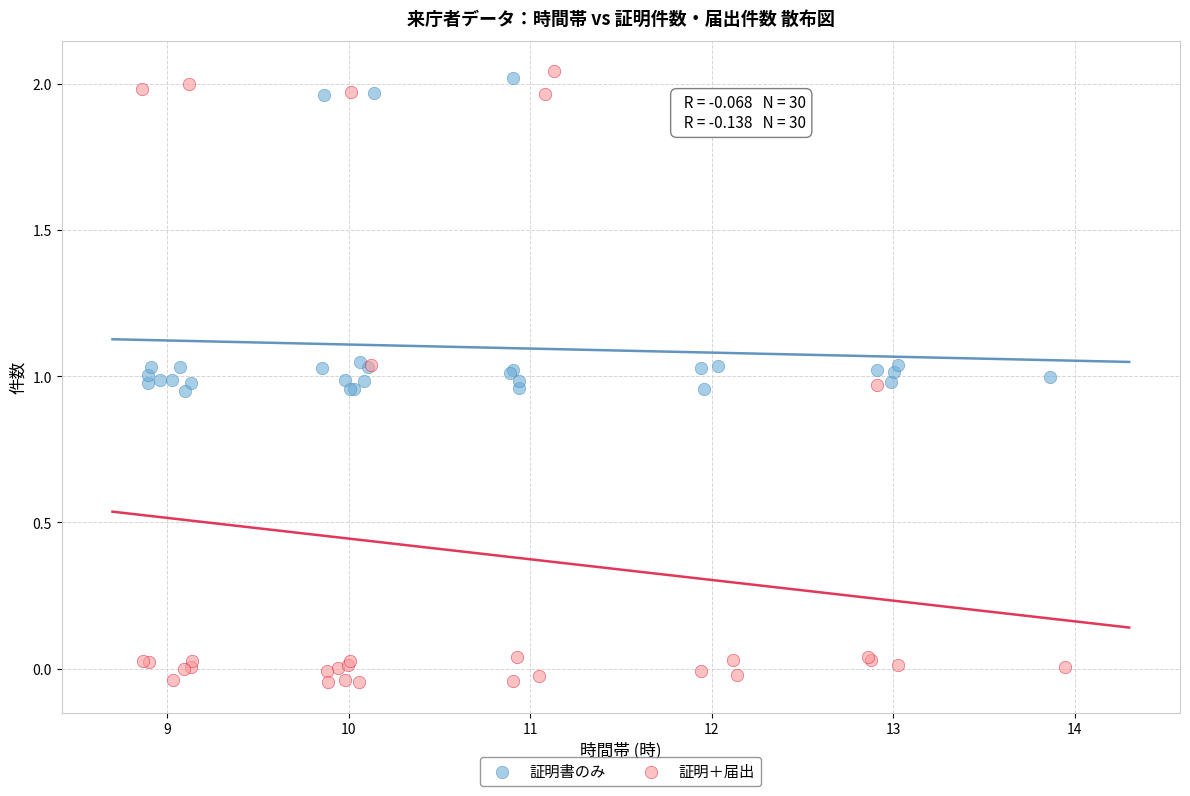

Which series has the largest Y range (max minus min)?

証明＋届出